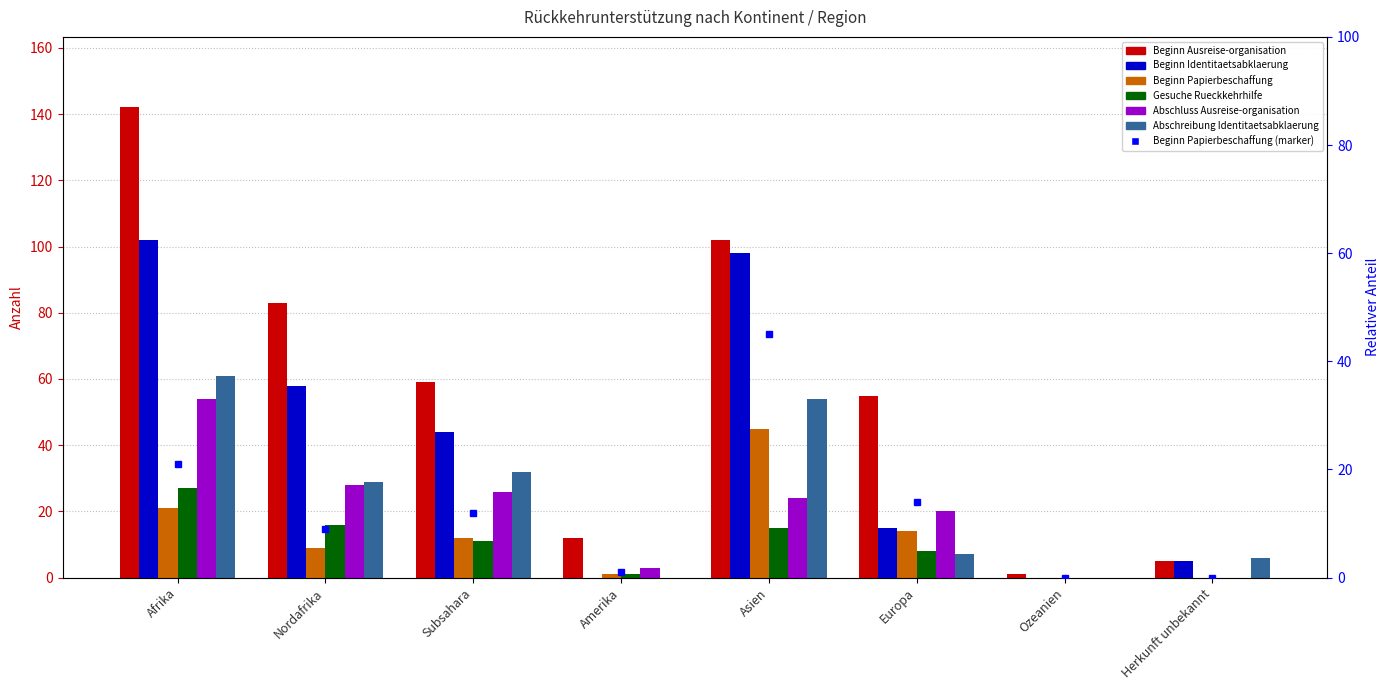

Which series has the largest total across all categories?

Beginn Ausreise-organisation